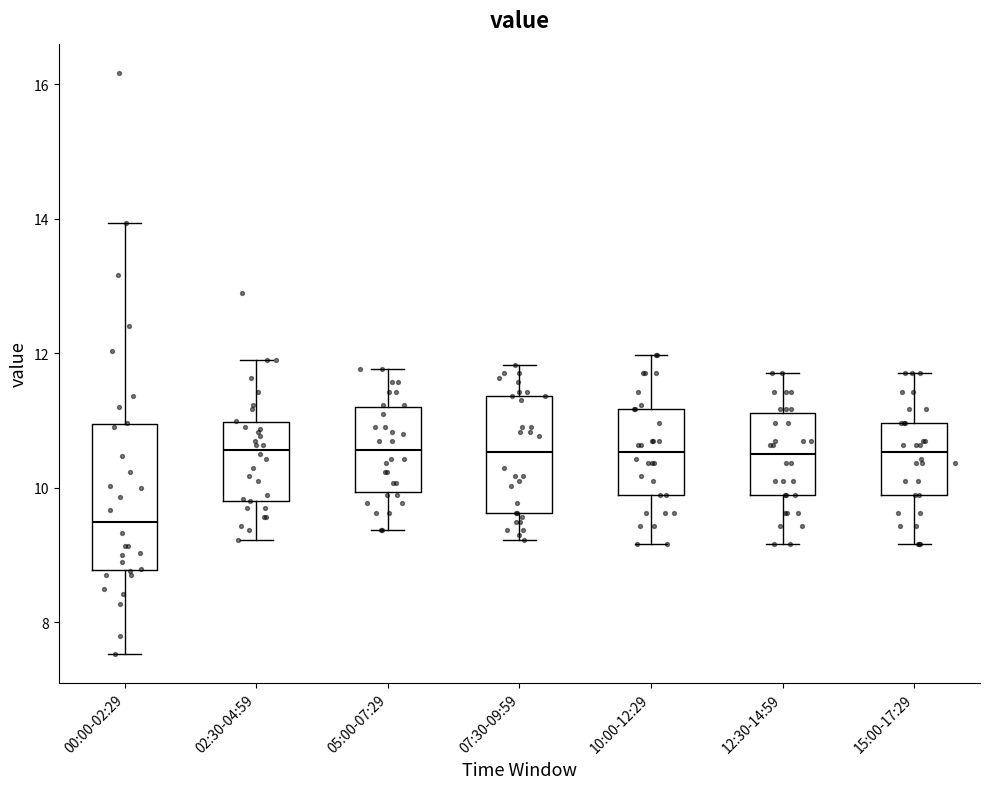

Reading left to right, transcribe this box plot: for each box, give where its median line is, the range the box spans, and where its two whiskers end, as read against the y-axis. The values are not printed on the chart, so give them approximately, as read against the axis.

00:00-02:29: median 9.6, box 8.8 to 11.0, whiskers 7.6 to 14.0
02:30-04:59: median 10.6, box 9.8 to 11.0, whiskers 9.2 to 12.0
05:00-07:29: median 10.6, box 10.0 to 11.2, whiskers 9.4 to 11.8
07:30-09:59: median 10.6, box 9.6 to 11.4, whiskers 9.2 to 11.8
10:00-12:29: median 10.6, box 10.0 to 11.2, whiskers 9.2 to 12.0
12:30-14:59: median 10.6, box 10.0 to 11.2, whiskers 9.2 to 11.8
15:00-17:29: median 10.6, box 10.0 to 11.0, whiskers 9.2 to 11.8